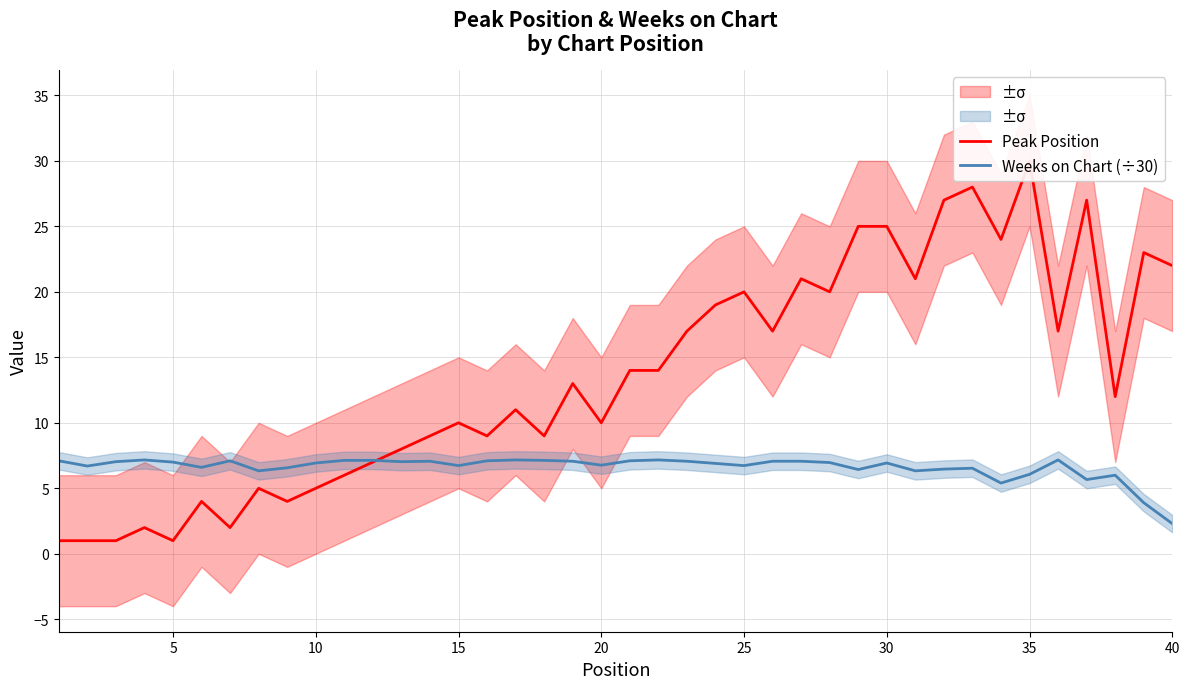

After their last crossing, which series has the higher values: Weeks on Chart (÷30) or Peak Position?

Peak Position